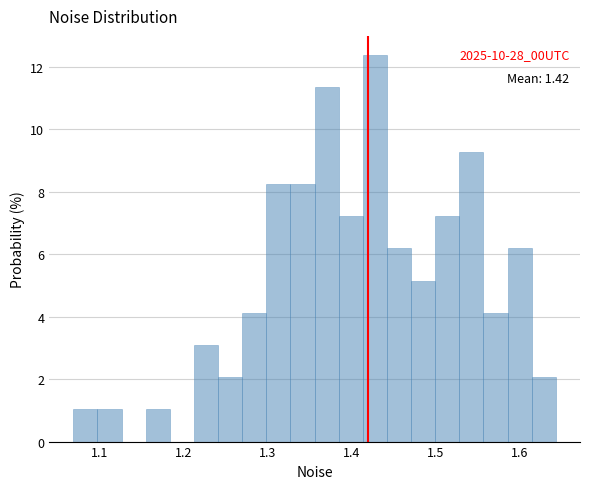

Read against the x-axis, roughly where is the centre of the tallest bar?

1.43